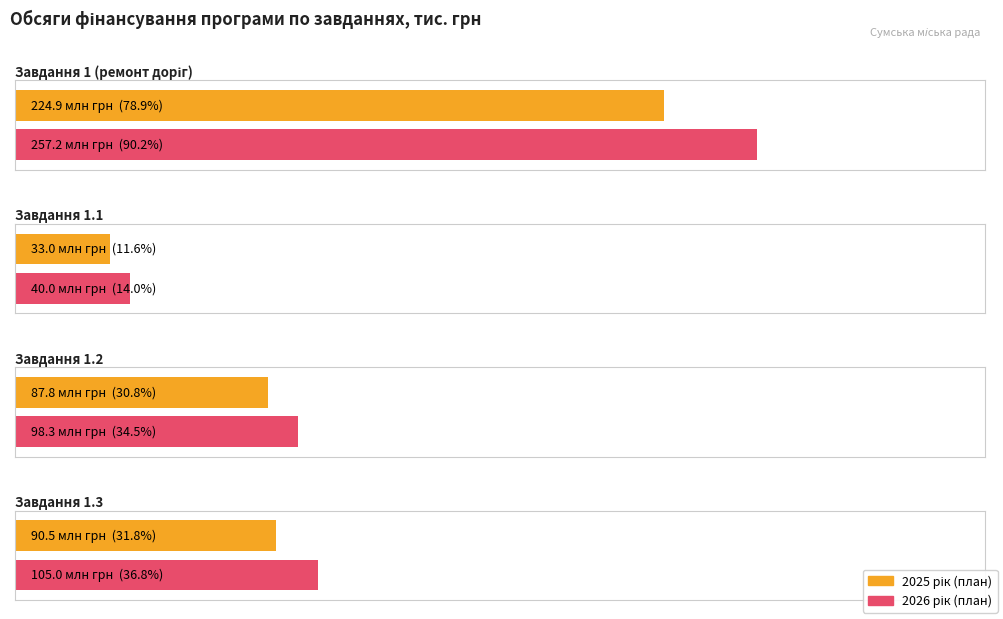

Is it true that 2027 рік Усього equals 1589.4 at 5?

False